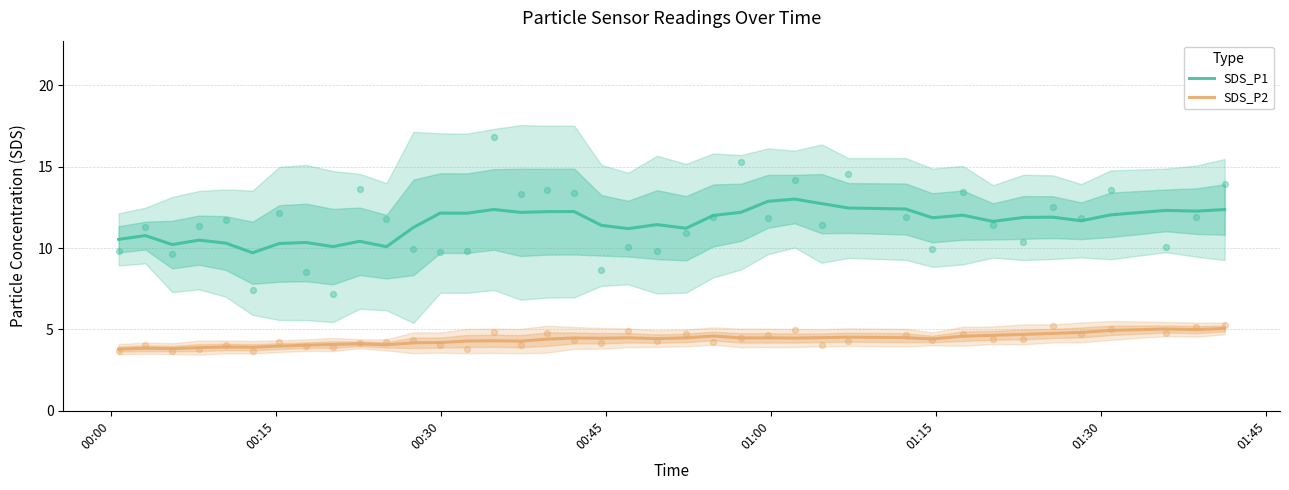

True or false: SDS_P1 and SDS_P2 intersect in this chart.

False